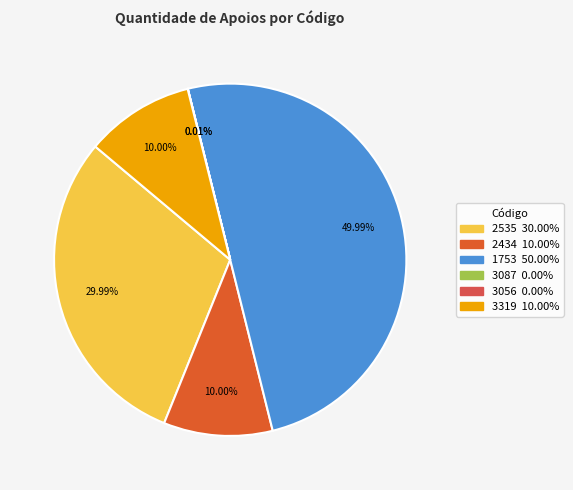

Which has a higher value, 3087 or 2434?

2434